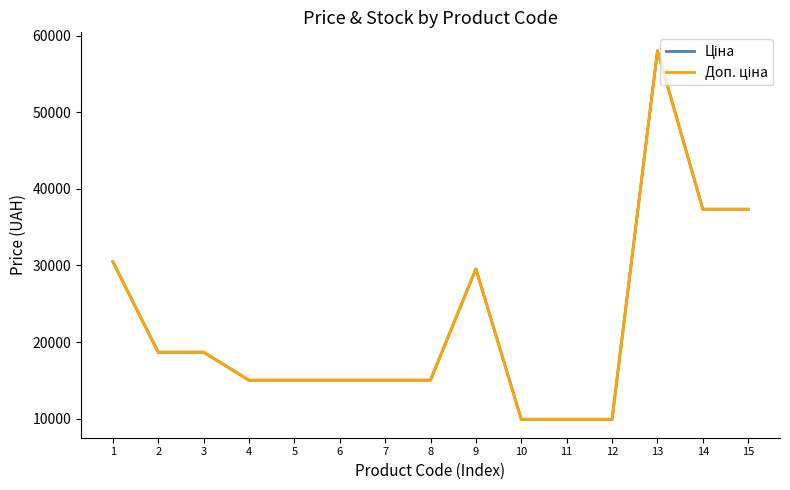

Does the chart display data point markers on the line(s)?

No